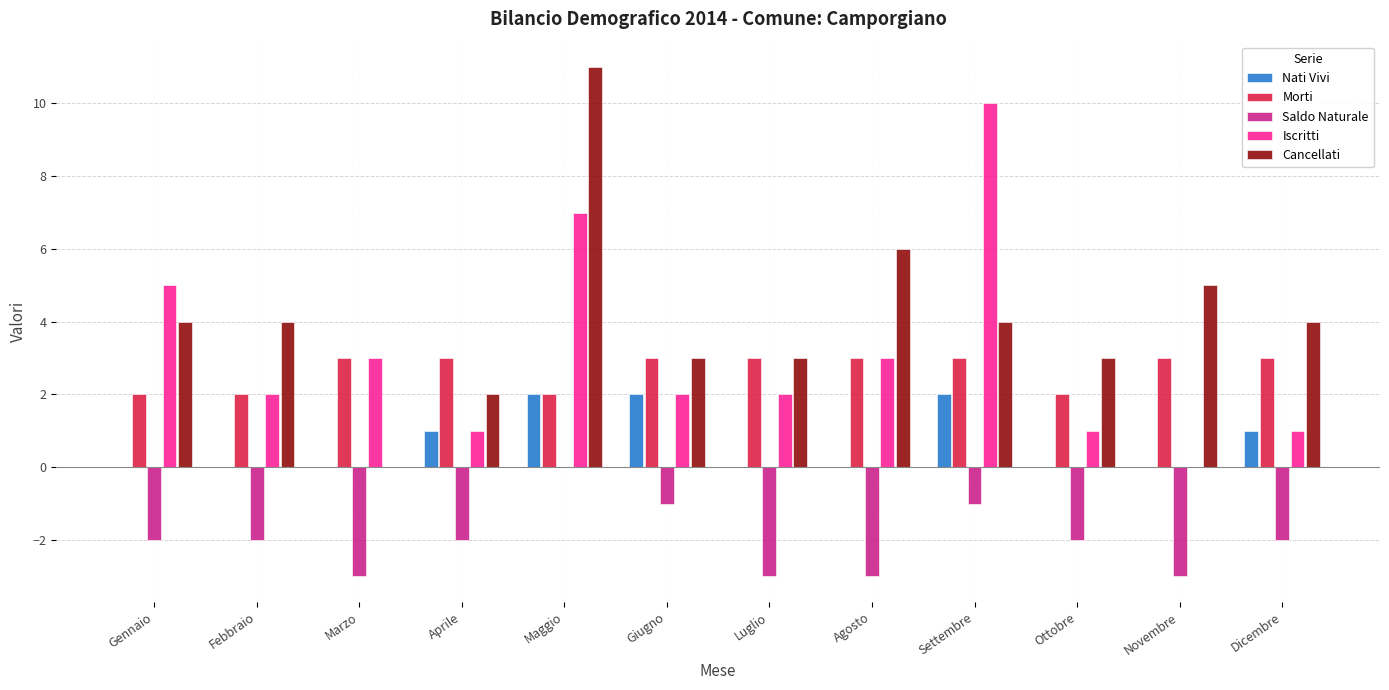

What is the maximum value for Morti?

3